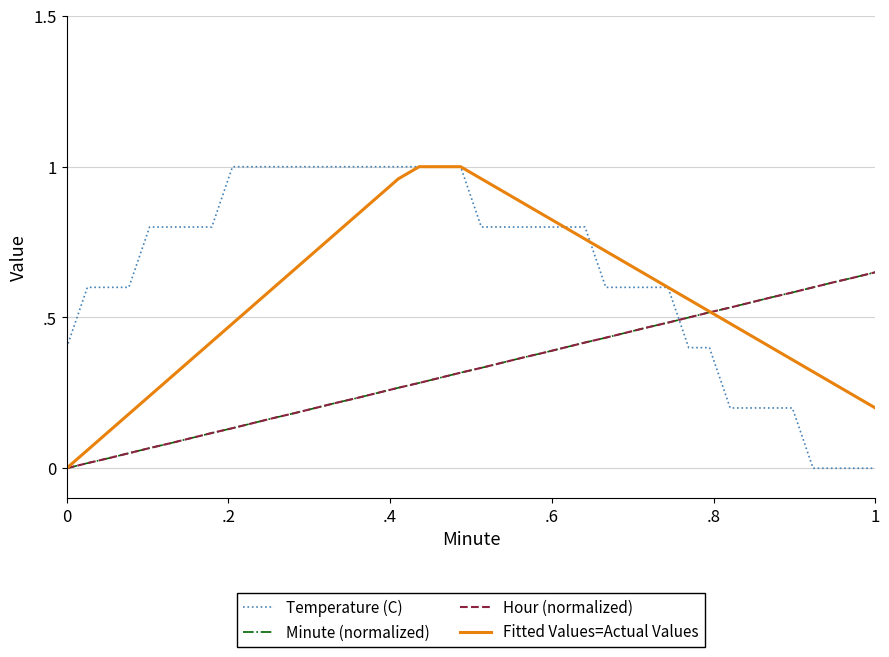

Does the chart have visible grid lines?

Yes